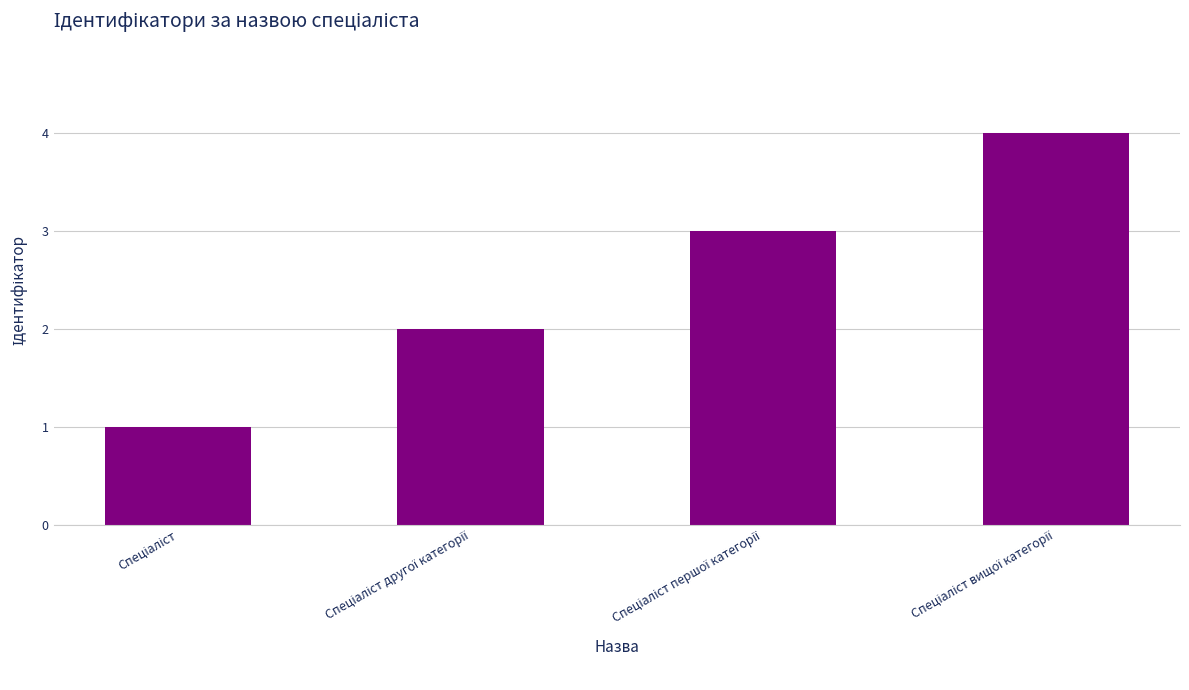

Are the bars horizontal?

No